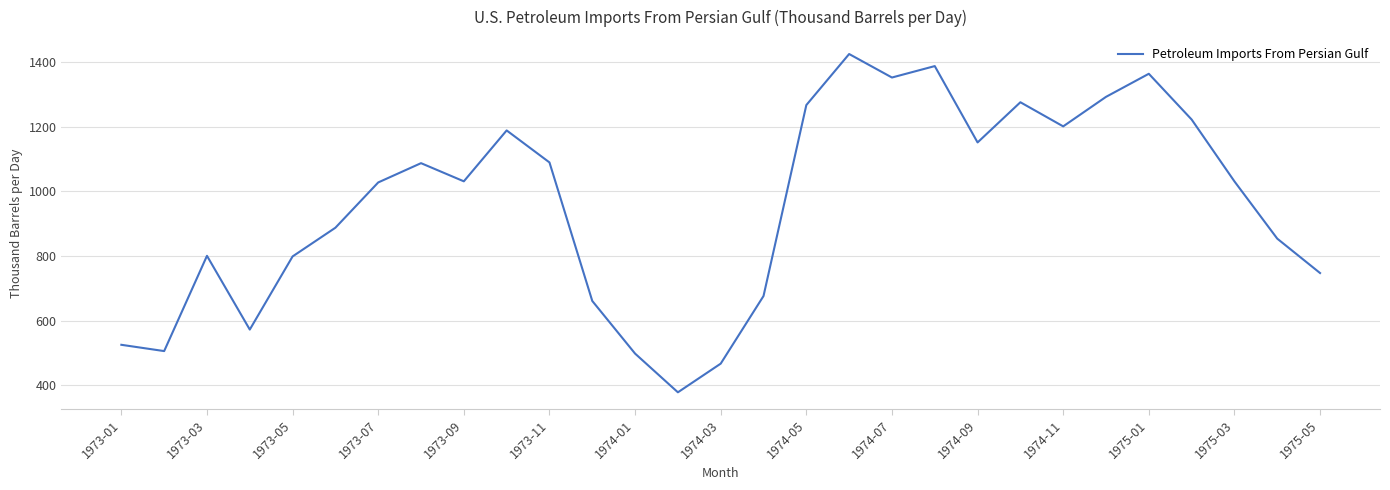

What is the difference between the maximum and minimum values?

1046.7